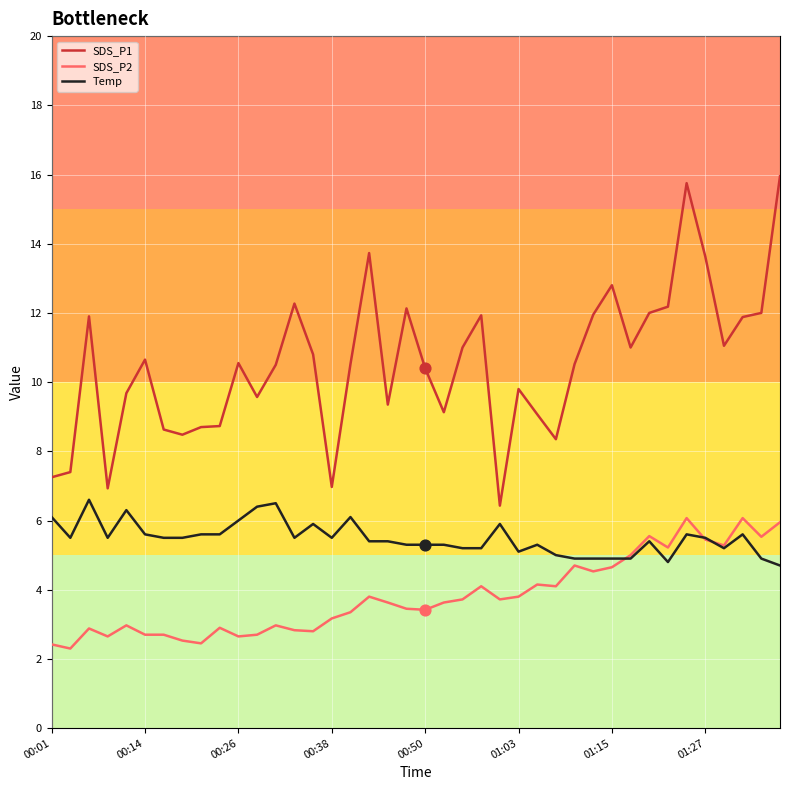

Which series has the largest range (max minus min)?

SDS_P1